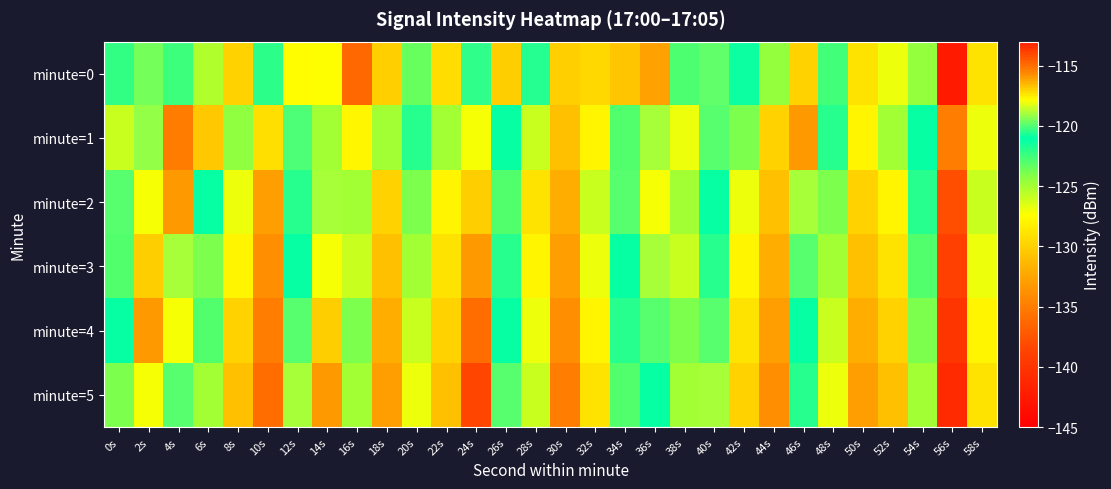

Rank the series by their maximum value, from highest to lowest.

minute=5, minute=0, minute=4, minute=1, minute=2, minute=3